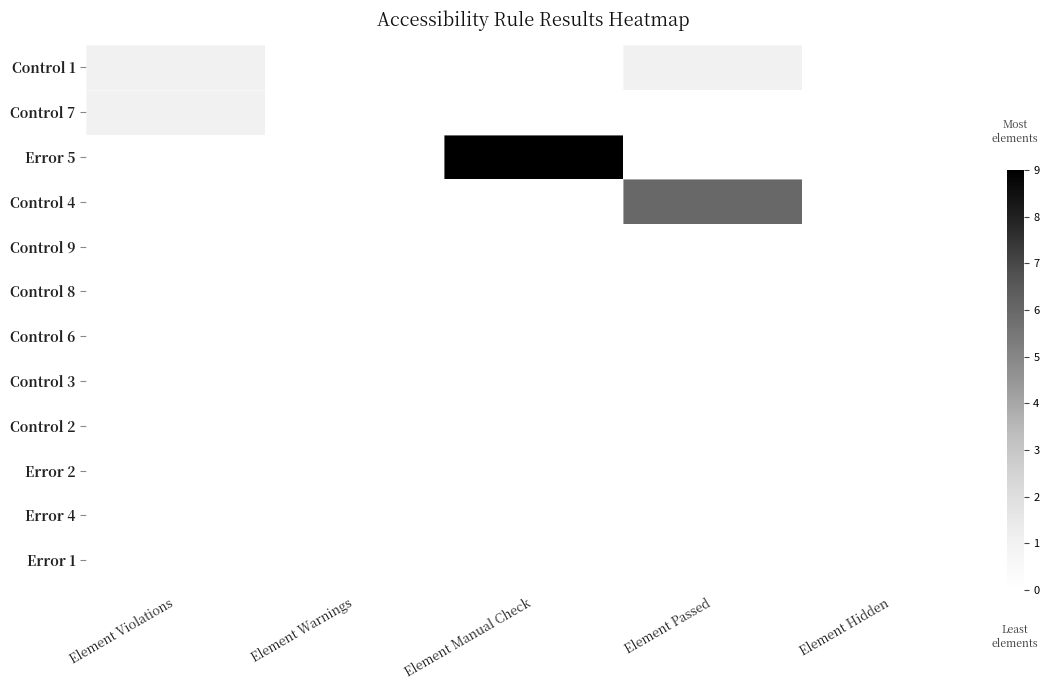

Count the number of data series in this chart.

12